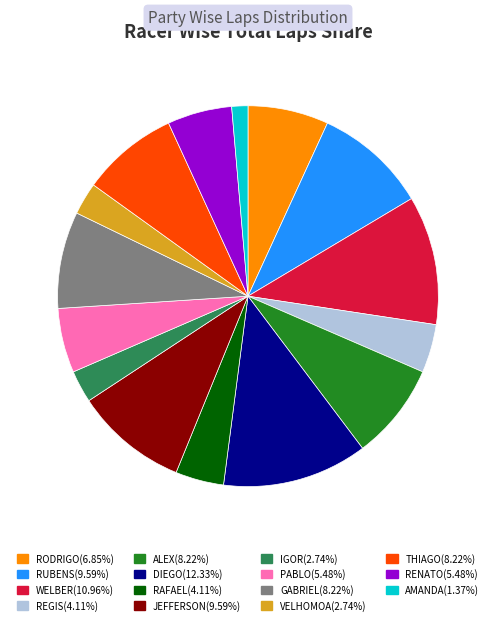

Is there any slice that represents more than half of the pie?

No